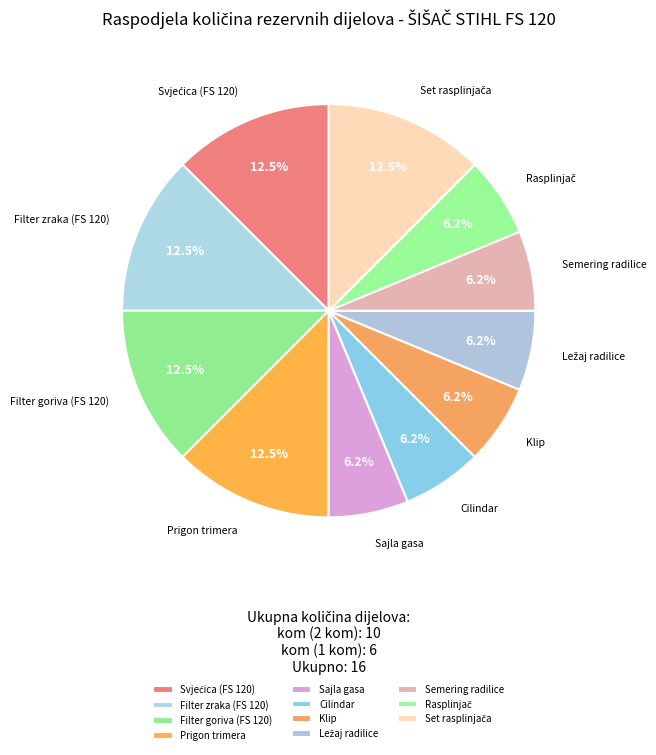

Is there a majority slice in this chart?

No